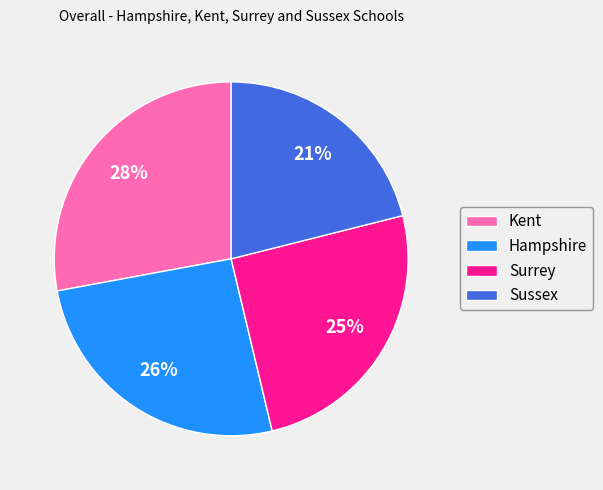

Approximately how many times larger is the value at Hampshire compared to Kent?

0.9